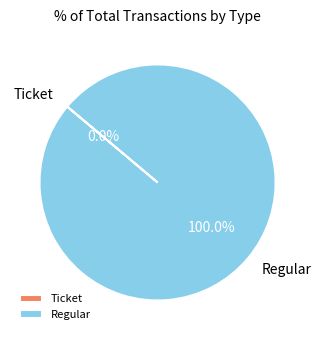

Which slice is the largest?

Regular